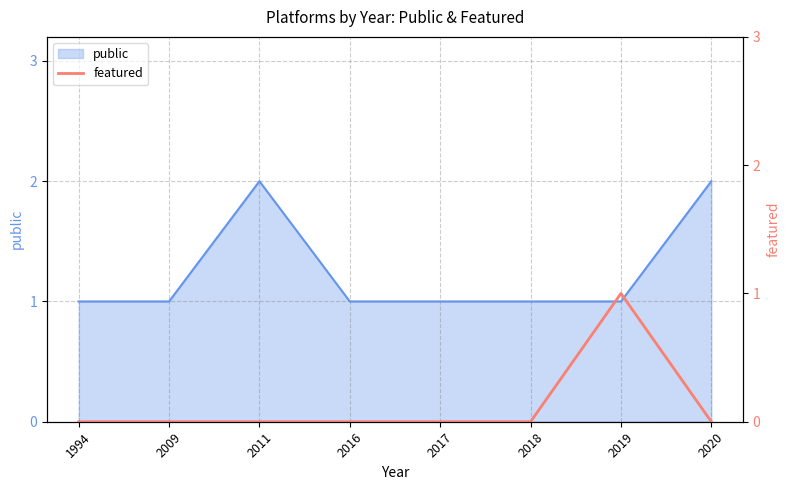

Is it true that public equals 2 at 2020?

True